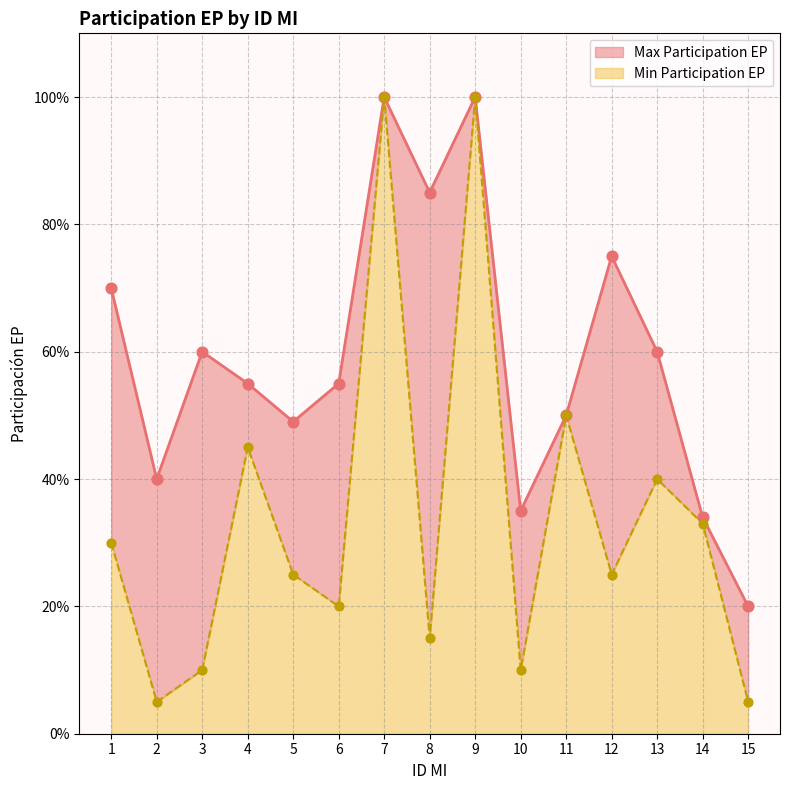

Which series has the largest Y range (max minus min)?

Min Participation EP